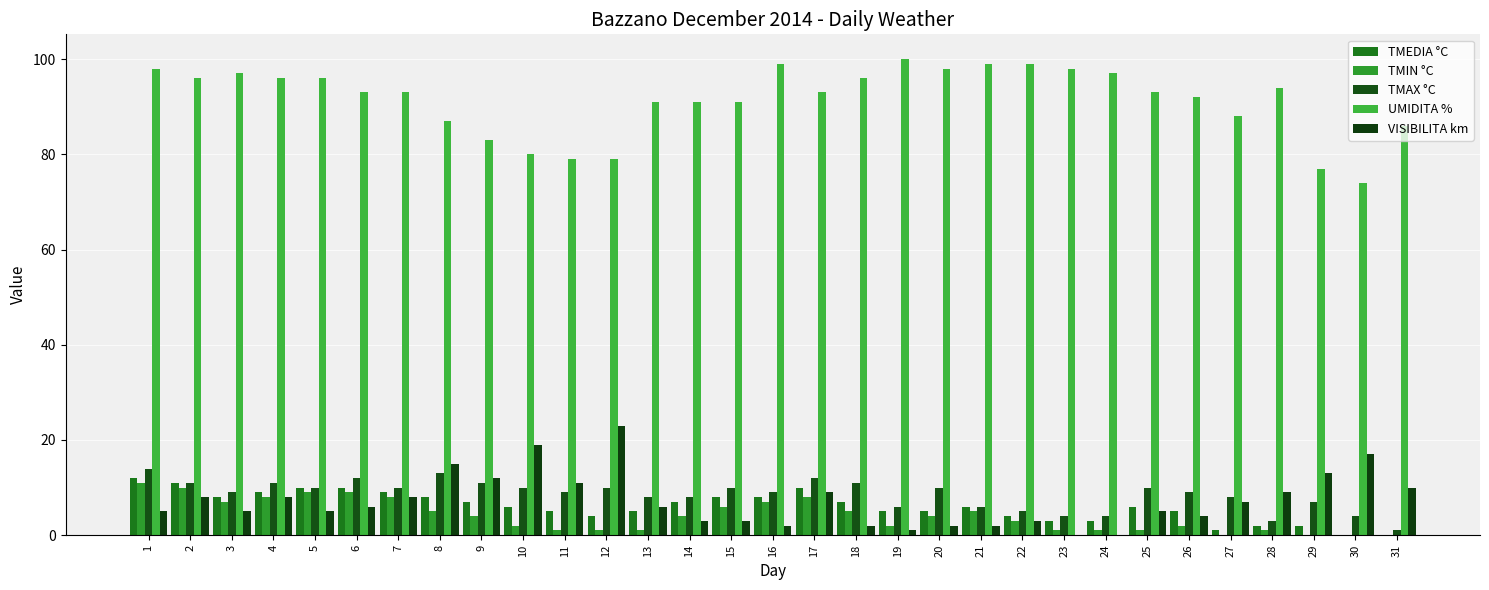

Count the number of categories in the chart.

31